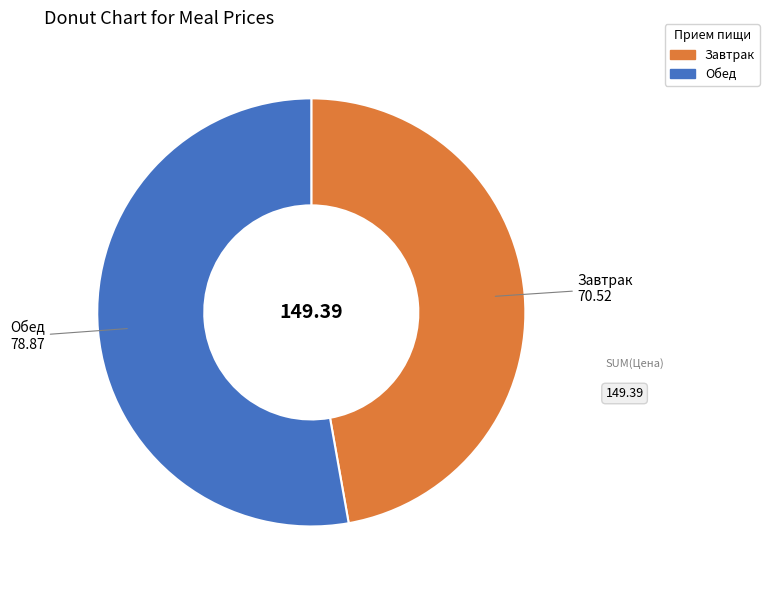

Combined, do Обед and Завтрак account for over 50%?

Yes